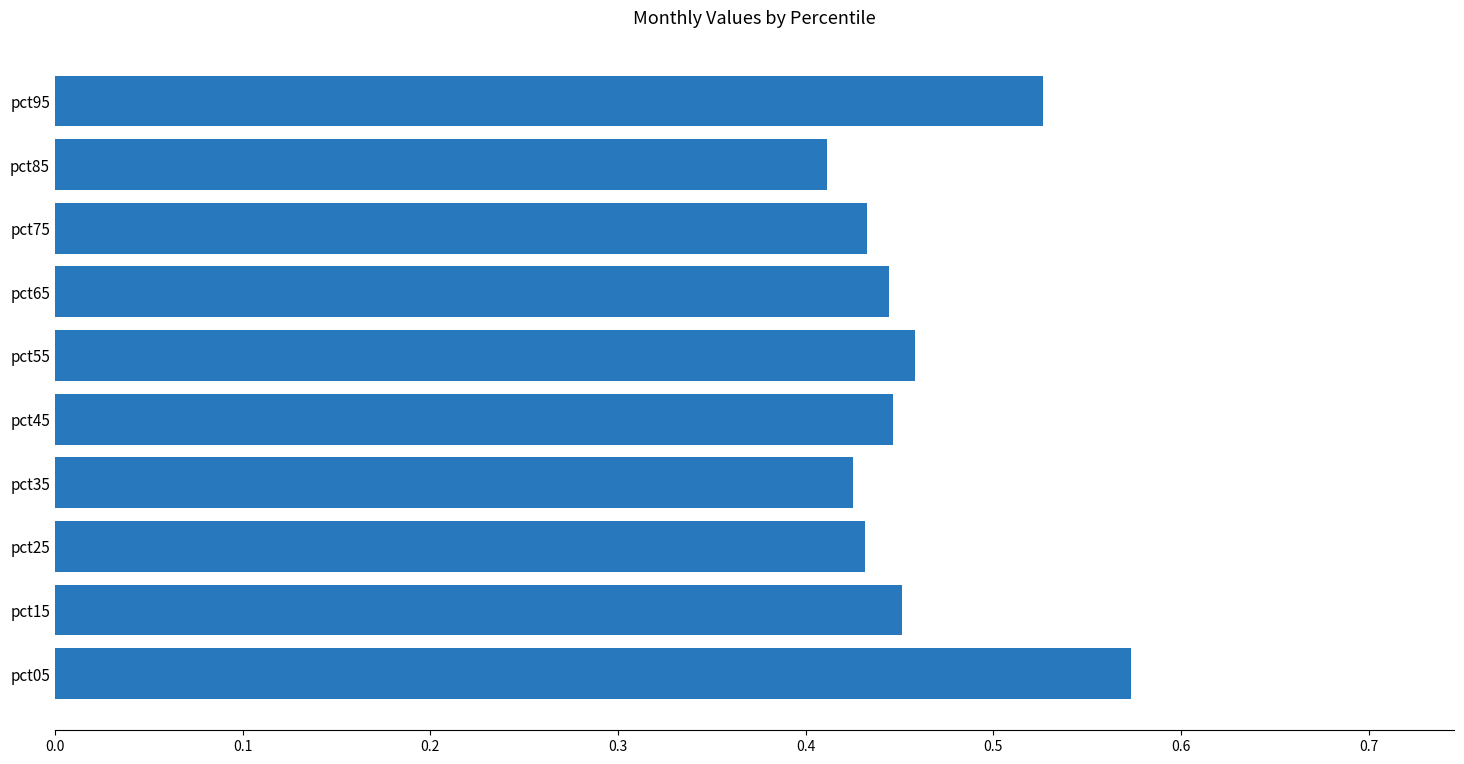

What is the sum of all values?

4.6